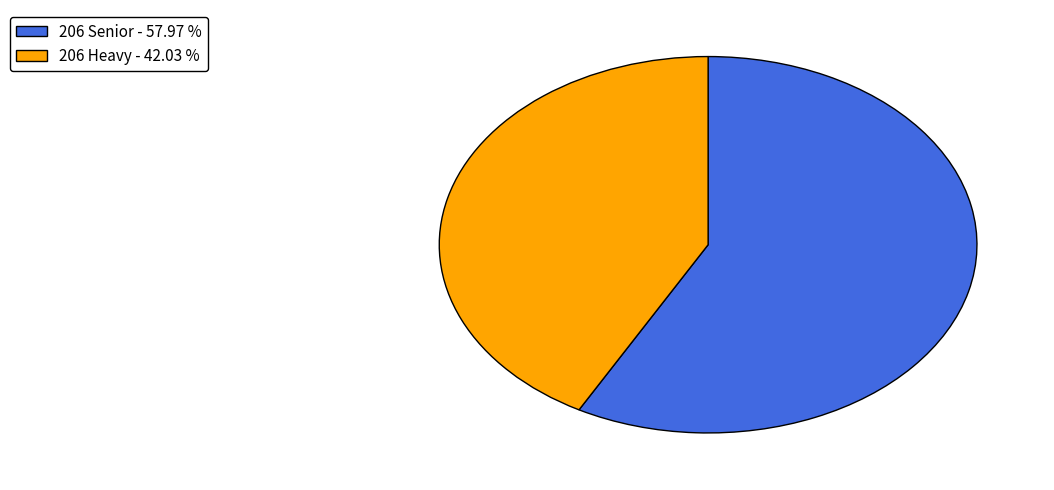

Approximately how many times larger is the value at 206 Heavy - 42.03 % compared to 206 Senior - 57.97 %?

0.7